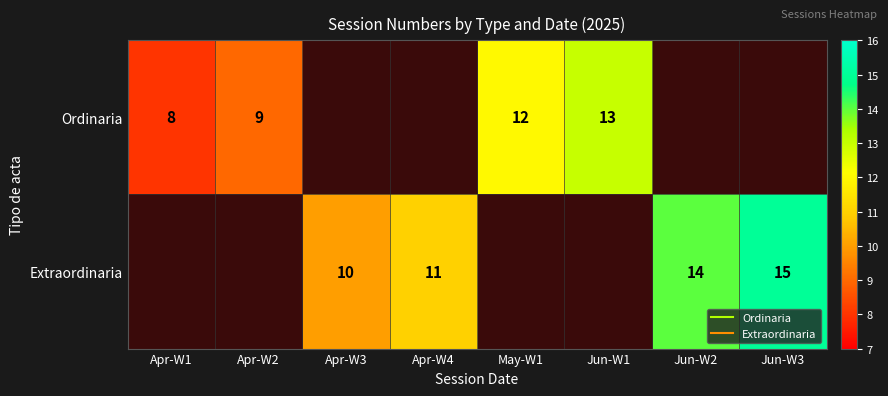

What is the lowest value of the Ordinaria series?

8.0